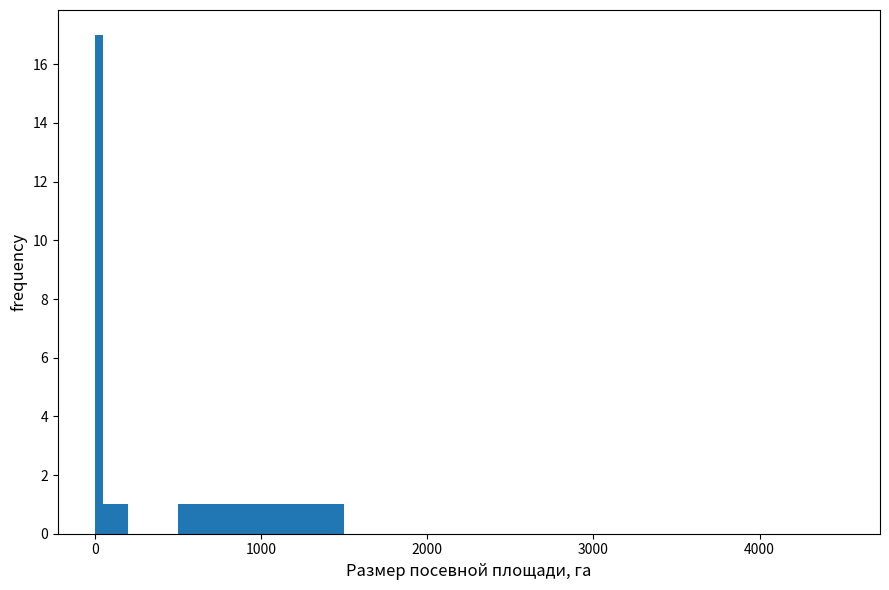

Around what value on the x-axis is the tallest bar? Give the approximate position of its centre, as read against the axis.

0